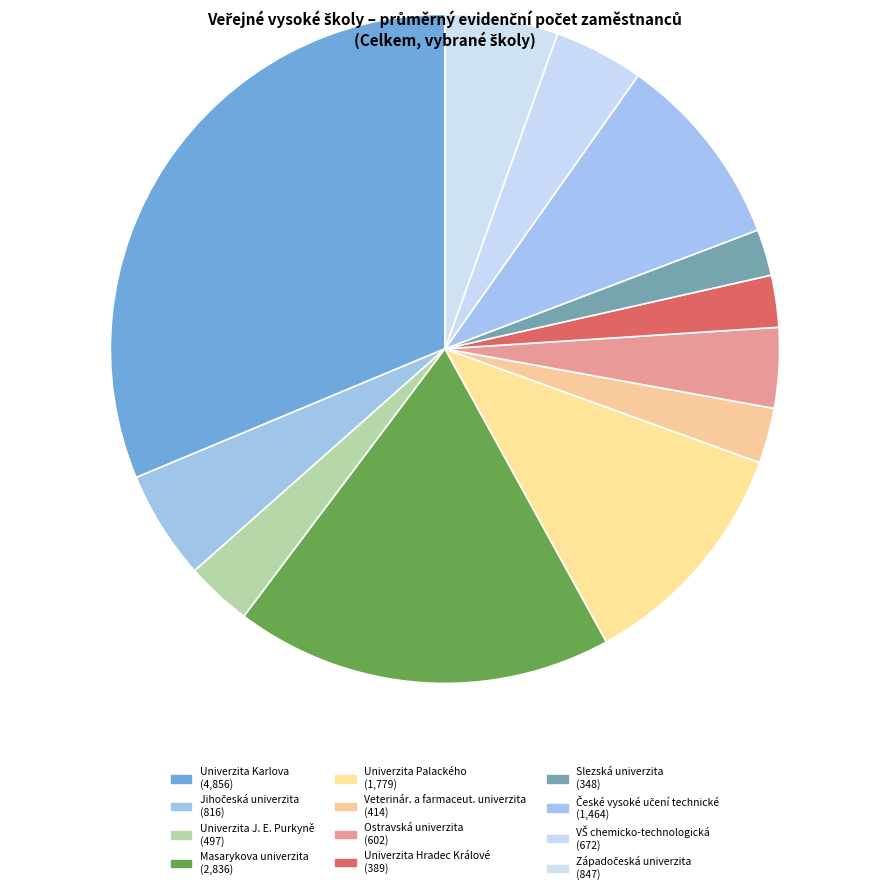

Which category has the smallest portion of the pie?

Slezská univerzita